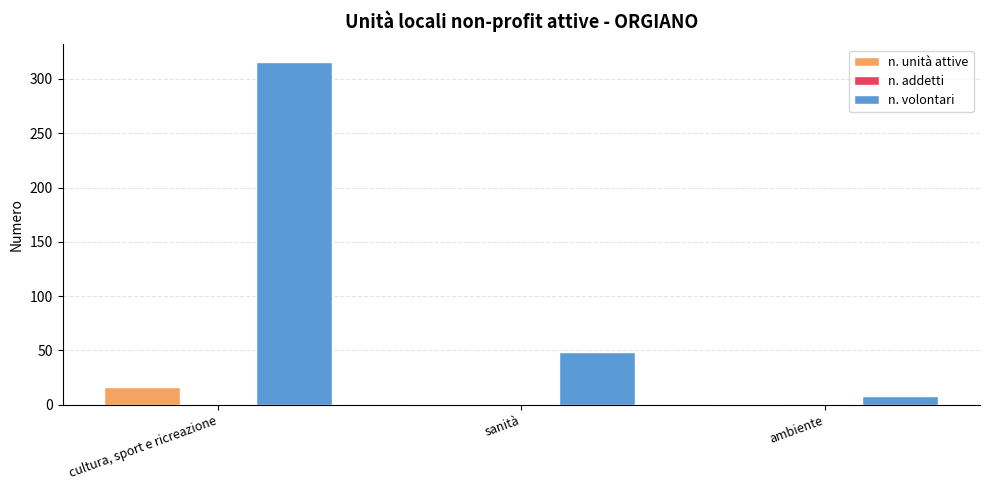

What is the label of the 3rd bar from the right?

cultura, sport e ricreazione